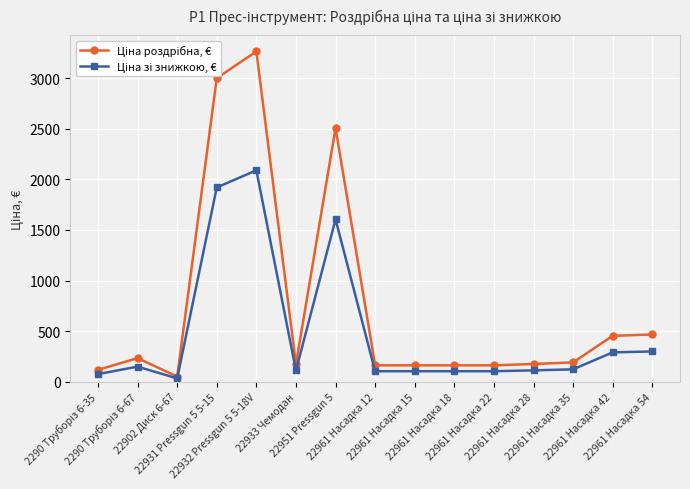

At how many categories does at least one series exceed 2211?

3